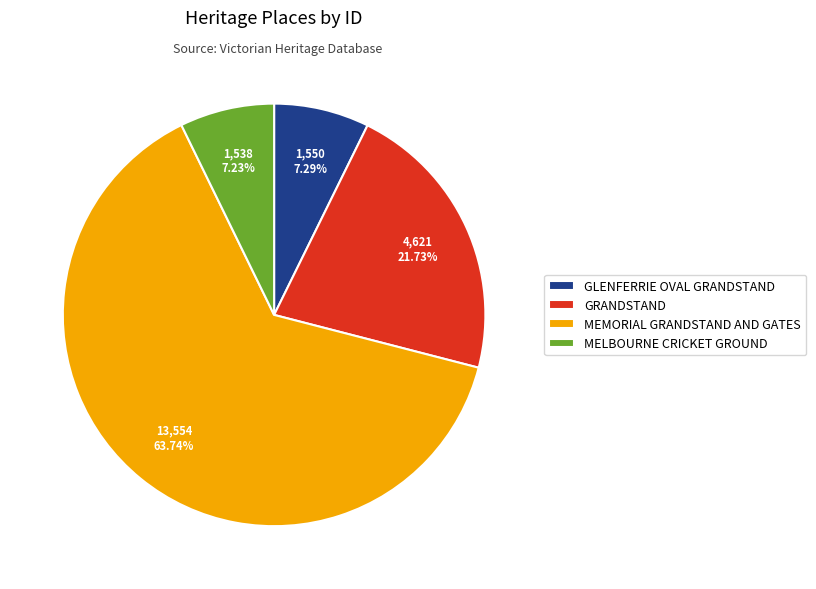

Combined, what portion of the pie is GRANDSTAND and MEMORIAL GRANDSTAND AND GATES?

85.5%